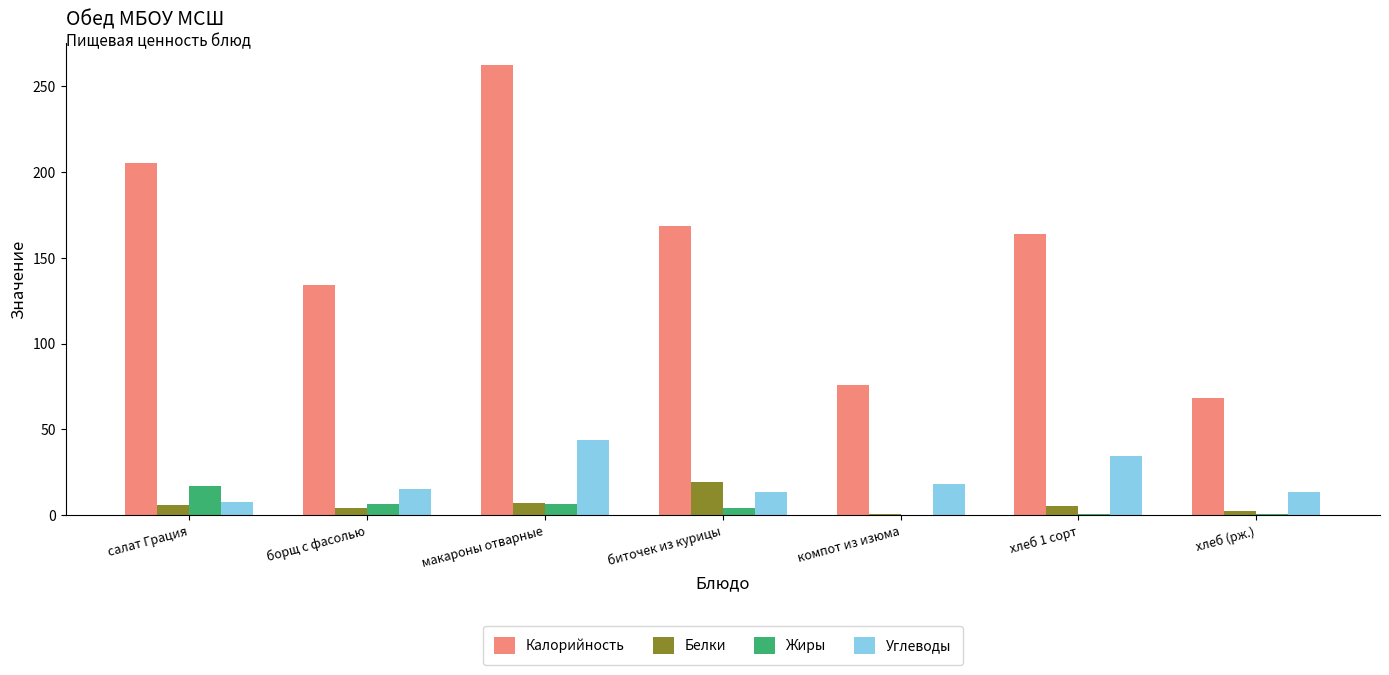

At which category is the sum across all series the highest?

макароны отварные